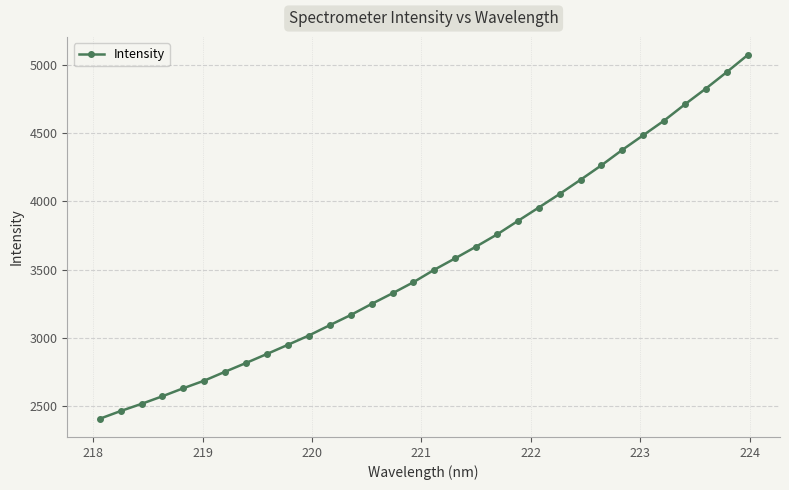

What is the value of the 27th point from the left?

4484.2